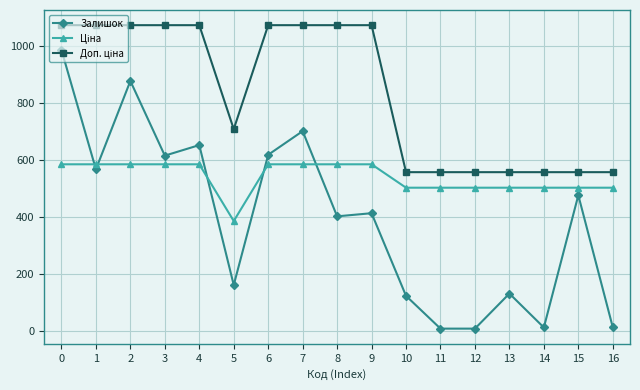

Between 0 and 6, which series saw the biggest shift?

Залишок